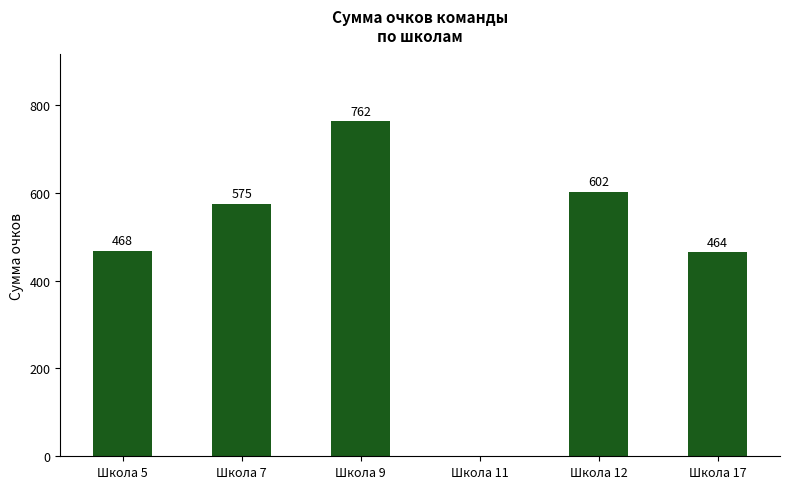

What is the sum of the values at Школа 9 and Школа 5?

1230